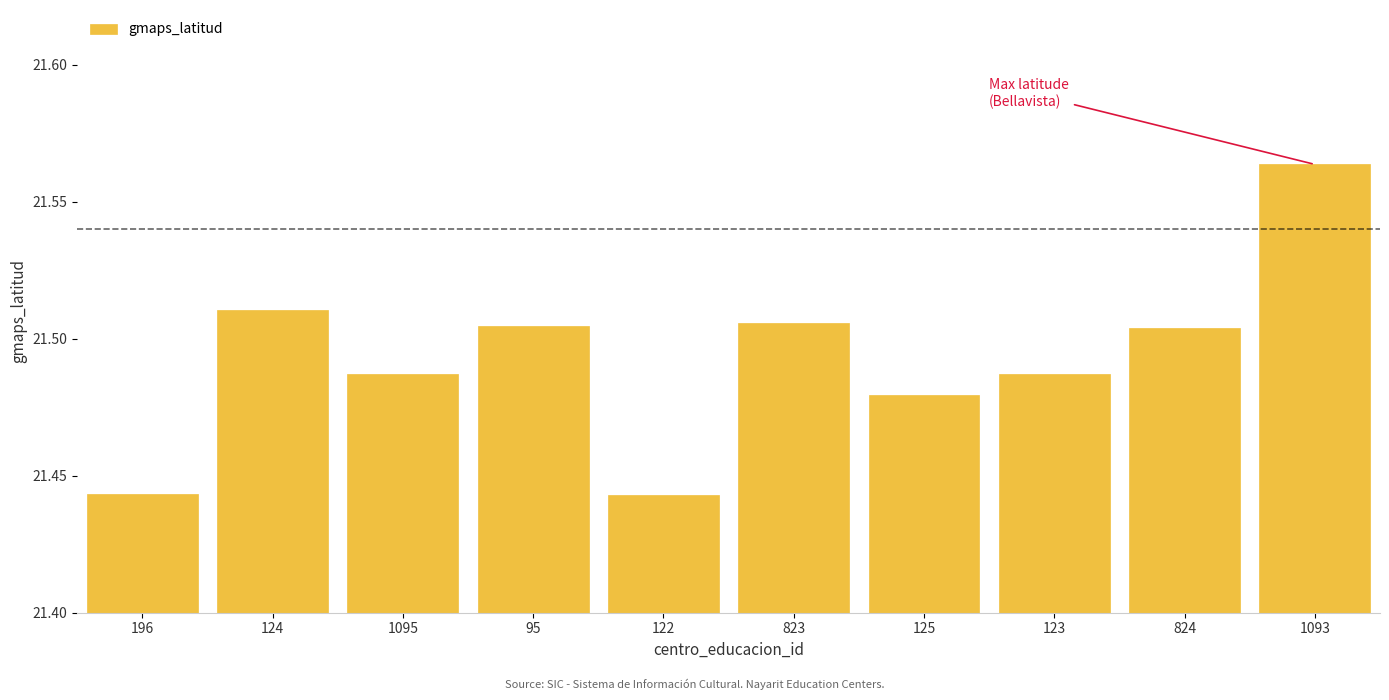

How many data points does each series have?

10